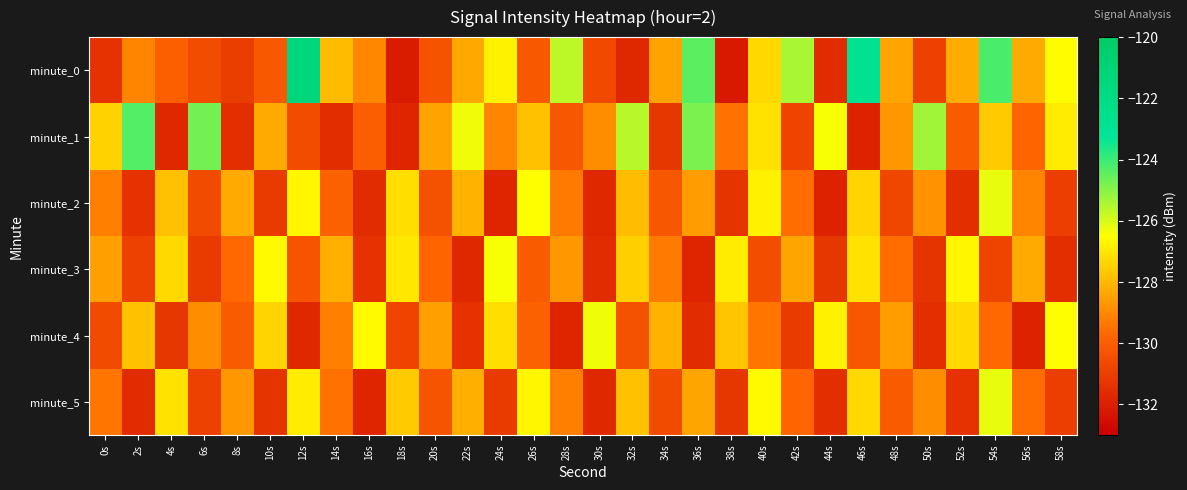

Reading left to right, extract all data points from this chart.

minute_0: 0s=-131.4	2s=-129.1	4s=-129.9	6s=-130.5	8s=-131.0	10s=-130.2	12s=-121.4	14s=-127.9	16s=-129.0	18s=-132.1	20s=-130.3	22s=-128.3	24s=-126.8	26s=-130.2	28s=-125.6	30s=-130.6	32s=-131.7	34s=-128.5	36s=-124.4	38s=-132.2	40s=-127.3	42s=-125.4	44s=-131.6	46s=-122.8	48s=-128.4	50s=-130.9	52s=-128.2	54s=-124.2	56s=-128.3	58s=-126.6
minute_1: 0s=-127.4	2s=-124.3	4s=-131.7	6s=-124.7	8s=-131.5	10s=-128.3	12s=-130.6	14s=-131.5	16s=-130.0	18s=-131.8	20s=-128.4	22s=-126.3	24s=-129.1	26s=-127.8	28s=-130.2	30s=-128.9	32s=-125.6	34s=-131.2	36s=-124.8	38s=-129.5	40s=-127.1	42s=-130.8	44s=-126.4	46s=-131.9	48s=-128.7	50s=-125.3	52s=-130.1	54s=-127.6	56s=-129.8	58s=-126.9
minute_2: 0s=-129.2	2s=-131.4	4s=-127.8	6s=-130.6	8s=-128.3	10s=-131.1	12s=-126.7	14s=-129.9	16s=-131.6	18s=-127.2	20s=-130.4	22s=-128.1	24s=-131.8	26s=-126.5	28s=-129.3	30s=-131.7	32s=-127.9	34s=-130.2	36s=-128.6	38s=-131.3	40s=-126.8	42s=-129.6	44s=-131.9	46s=-127.4	48s=-130.7	50s=-128.8	52s=-131.5	54s=-126.2	56s=-129.1	58s=-131.0
minute_3: 0s=-128.5	2s=-130.9	4s=-127.3	6s=-131.1	8s=-129.7	10s=-126.6	12s=-130.3	14s=-128.2	16s=-131.4	18s=-127.0	20s=-129.8	22s=-131.7	24s=-126.4	26s=-130.1	28s=-128.7	30s=-131.6	32s=-127.5	34s=-129.3	36s=-131.8	38s=-126.9	40s=-130.5	42s=-128.4	44s=-131.2	46s=-127.1	48s=-129.6	50s=-131.3	52s=-126.7	54s=-130.8	56s=-128.3	58s=-131.5
minute_4: 0s=-130.6	2s=-127.8	4s=-131.2	6s=-128.9	8s=-130.1	10s=-127.4	12s=-131.7	14s=-129.2	16s=-126.6	18s=-130.8	20s=-128.5	22s=-131.4	24s=-127.2	26s=-129.9	28s=-131.8	30s=-126.3	32s=-130.4	34s=-128.1	36s=-131.6	38s=-127.7	40s=-129.4	42s=-131.1	44s=-126.8	46s=-130.2	48s=-128.6	50s=-131.5	52s=-127.3	54s=-129.7	56s=-131.9	58s=-126.5
minute_5: 0s=-129.4	2s=-131.6	4s=-127.1	6s=-130.9	8s=-128.7	10s=-131.3	12s=-126.9	14s=-129.5	16s=-131.8	18s=-127.6	20s=-130.3	22s=-128.2	24s=-131.1	26s=-126.7	28s=-129.2	30s=-131.7	32s=-127.8	34s=-130.6	36s=-128.4	38s=-131.2	40s=-126.6	42s=-129.8	44s=-131.5	46s=-127.3	48s=-130.1	50s=-128.9	52s=-131.4	54s=-126.2	56s=-129.6	58s=-131.0